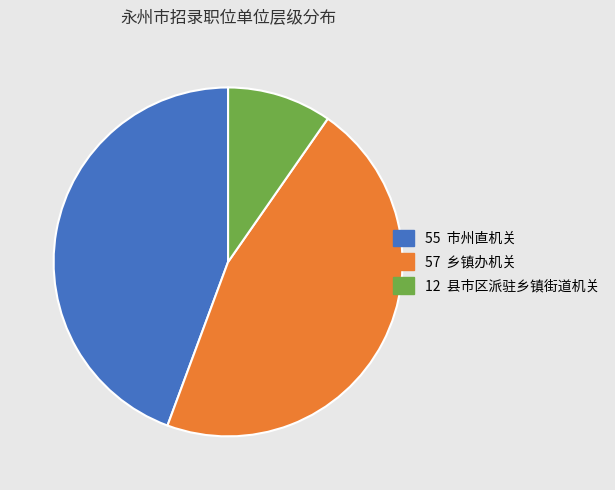

True or false: 55 市州直机关 accounts for 35% of the total.

False